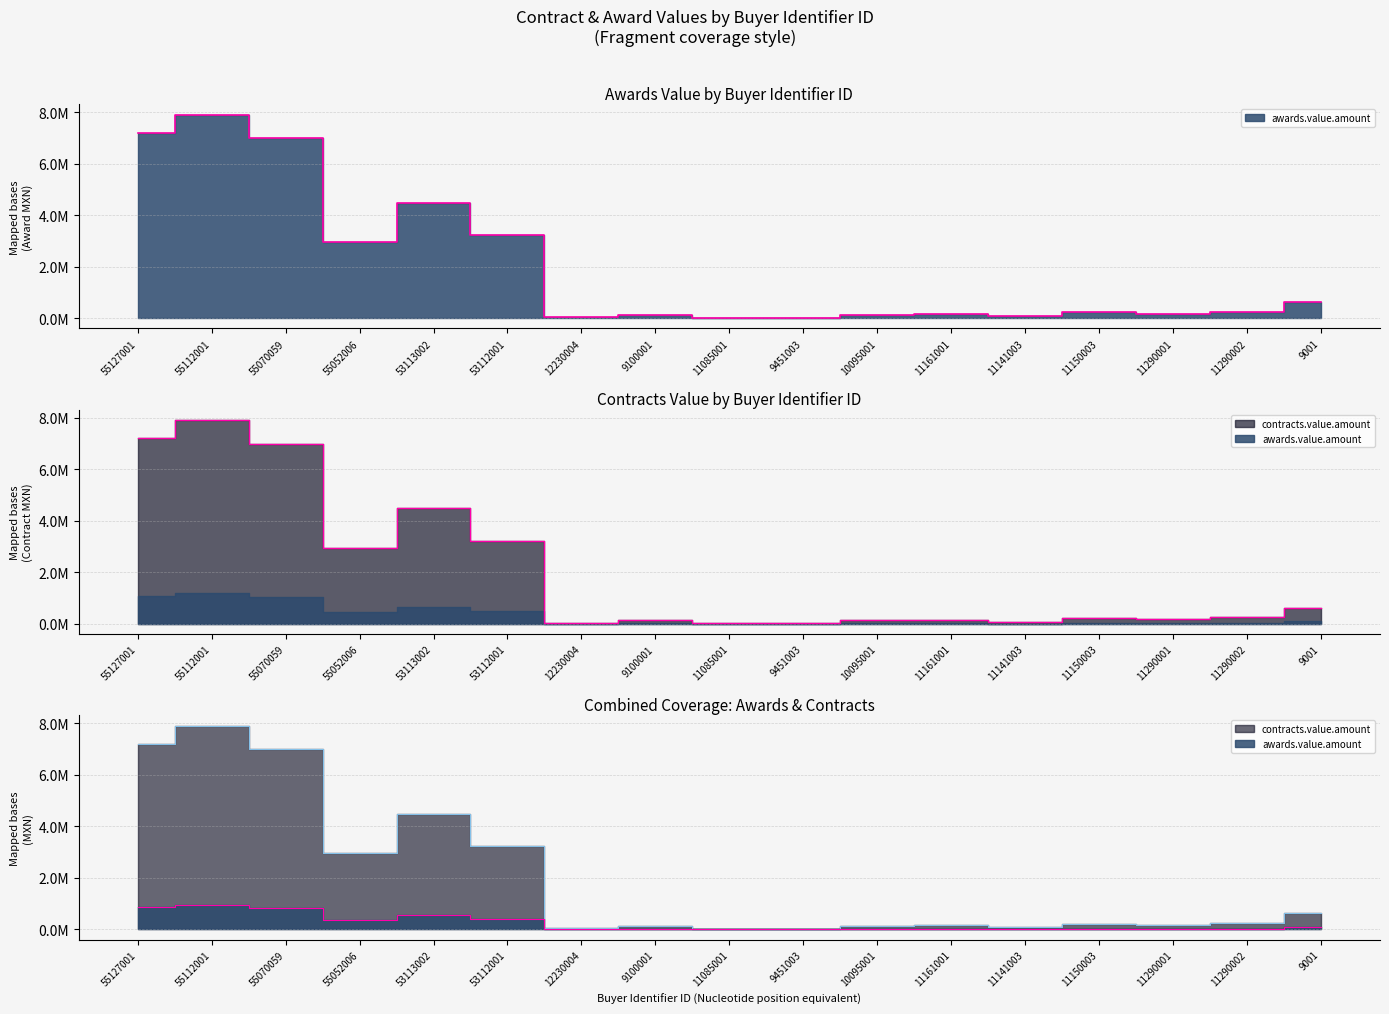

Which has a higher value, 55127001 or 9100001?

55127001